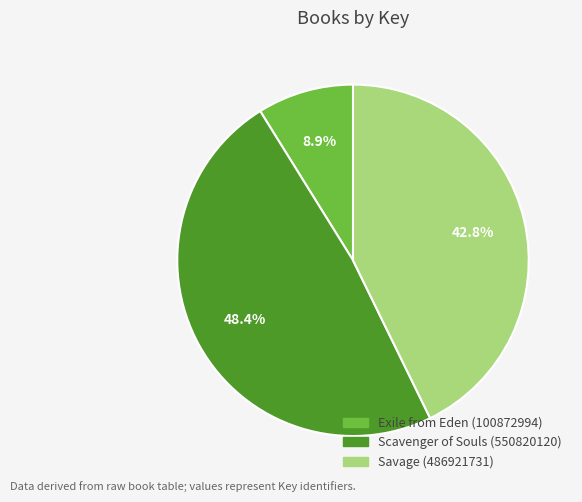

Which category has the smallest portion of the pie?

Exile from Eden (100872994)